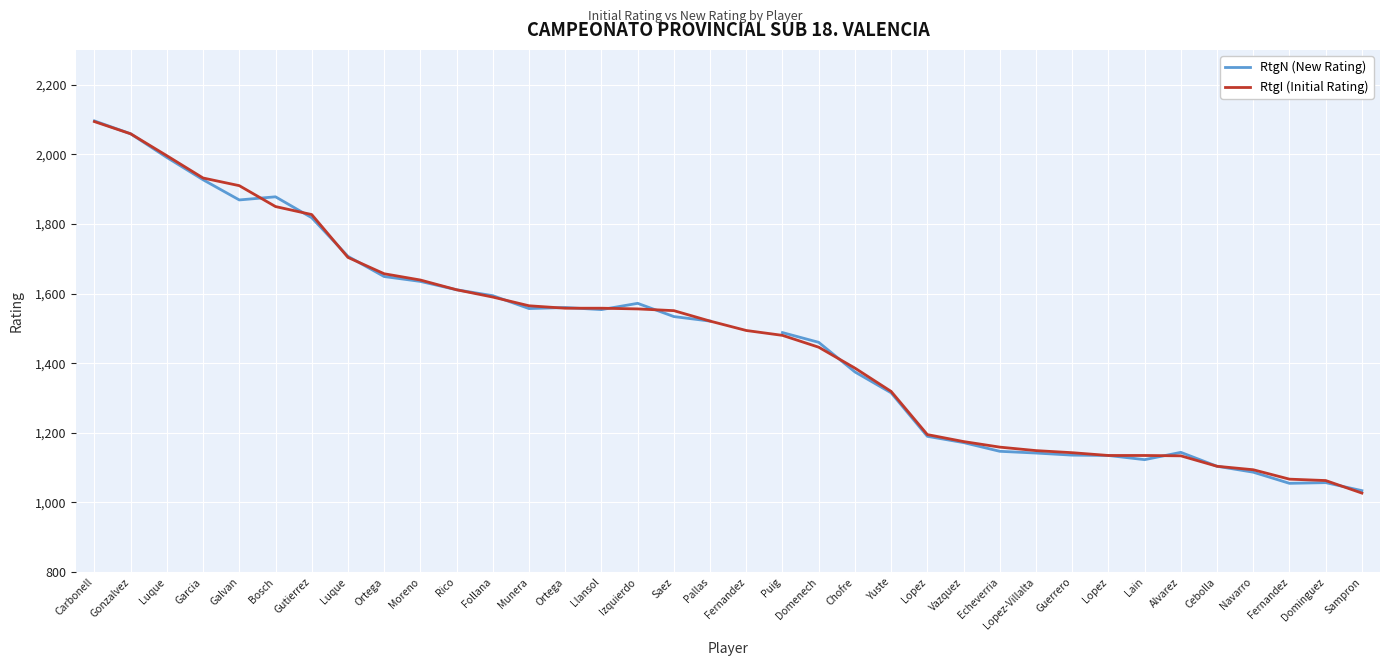

Which series has the largest total across all categories?

RtgI (Initial Rating)